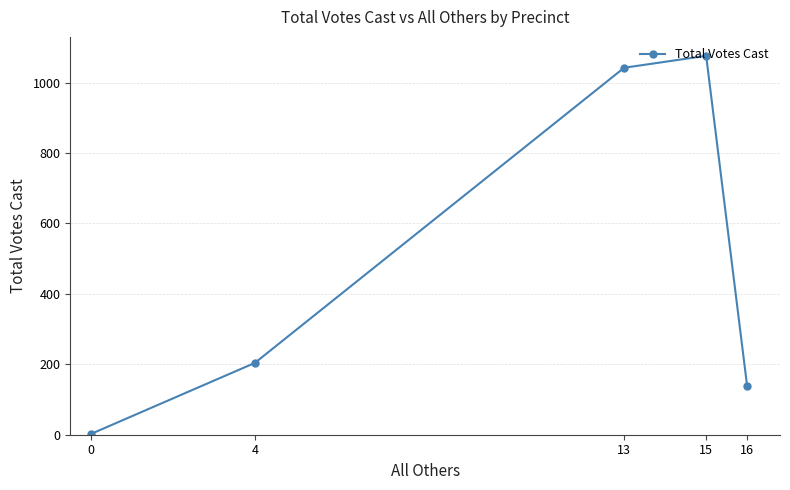

What is the difference between the maximum and minimum values?

1074